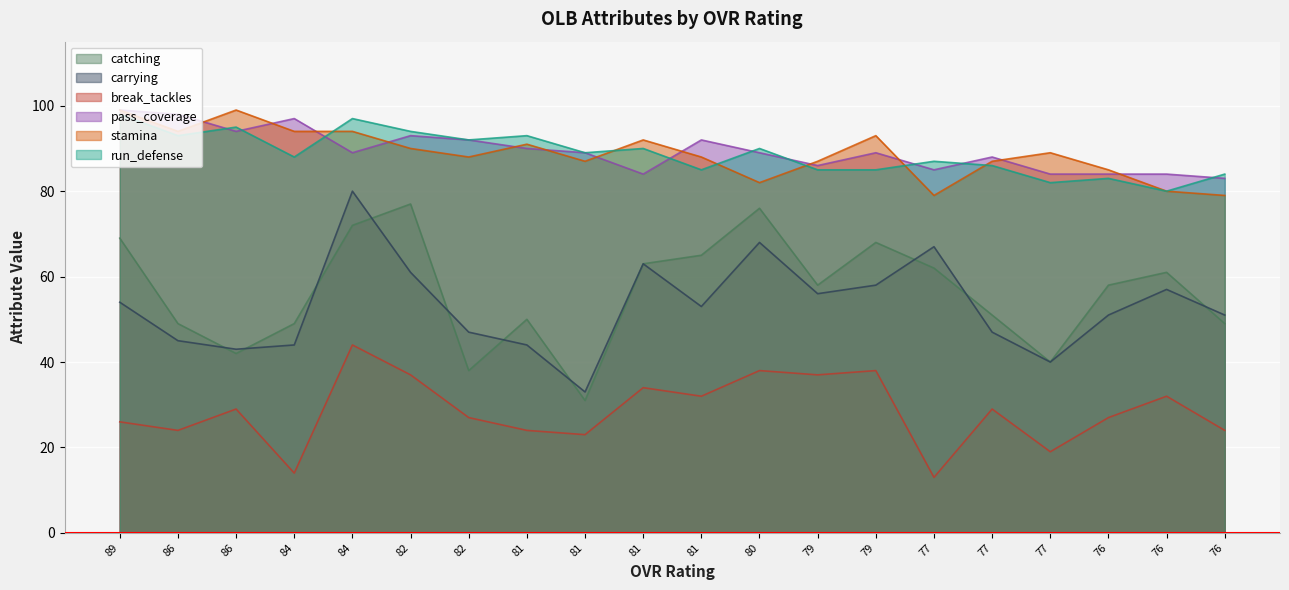

At which label does break_tackles reach its peak?

84